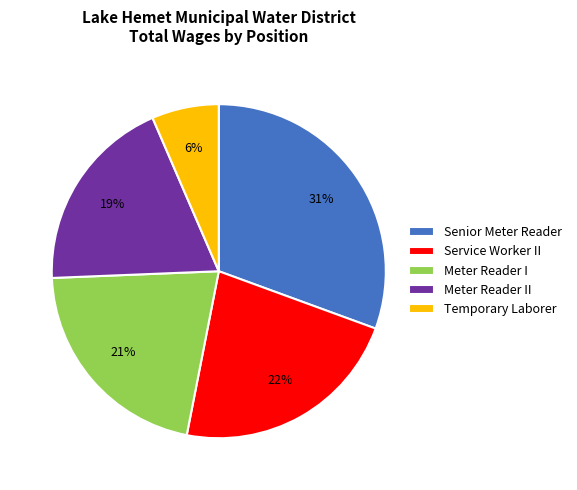

Count the number of slices in the pie.

5